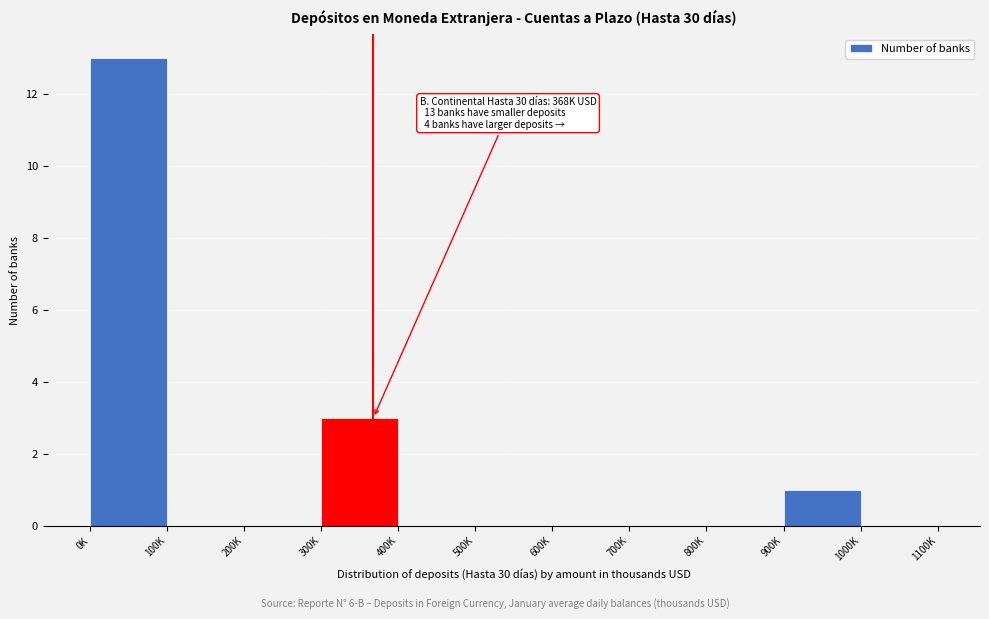

Reading left to right, what are all the values shown in this chart?

0K=13	100K=0	200K=0	300K=3	400K=0	500K=0	600K=0	700K=0	800K=0	900K=1	1000K=0